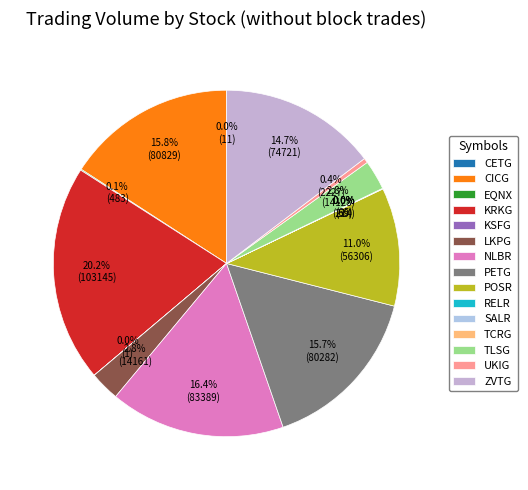

Is there any slice that represents more than half of the pie?

No